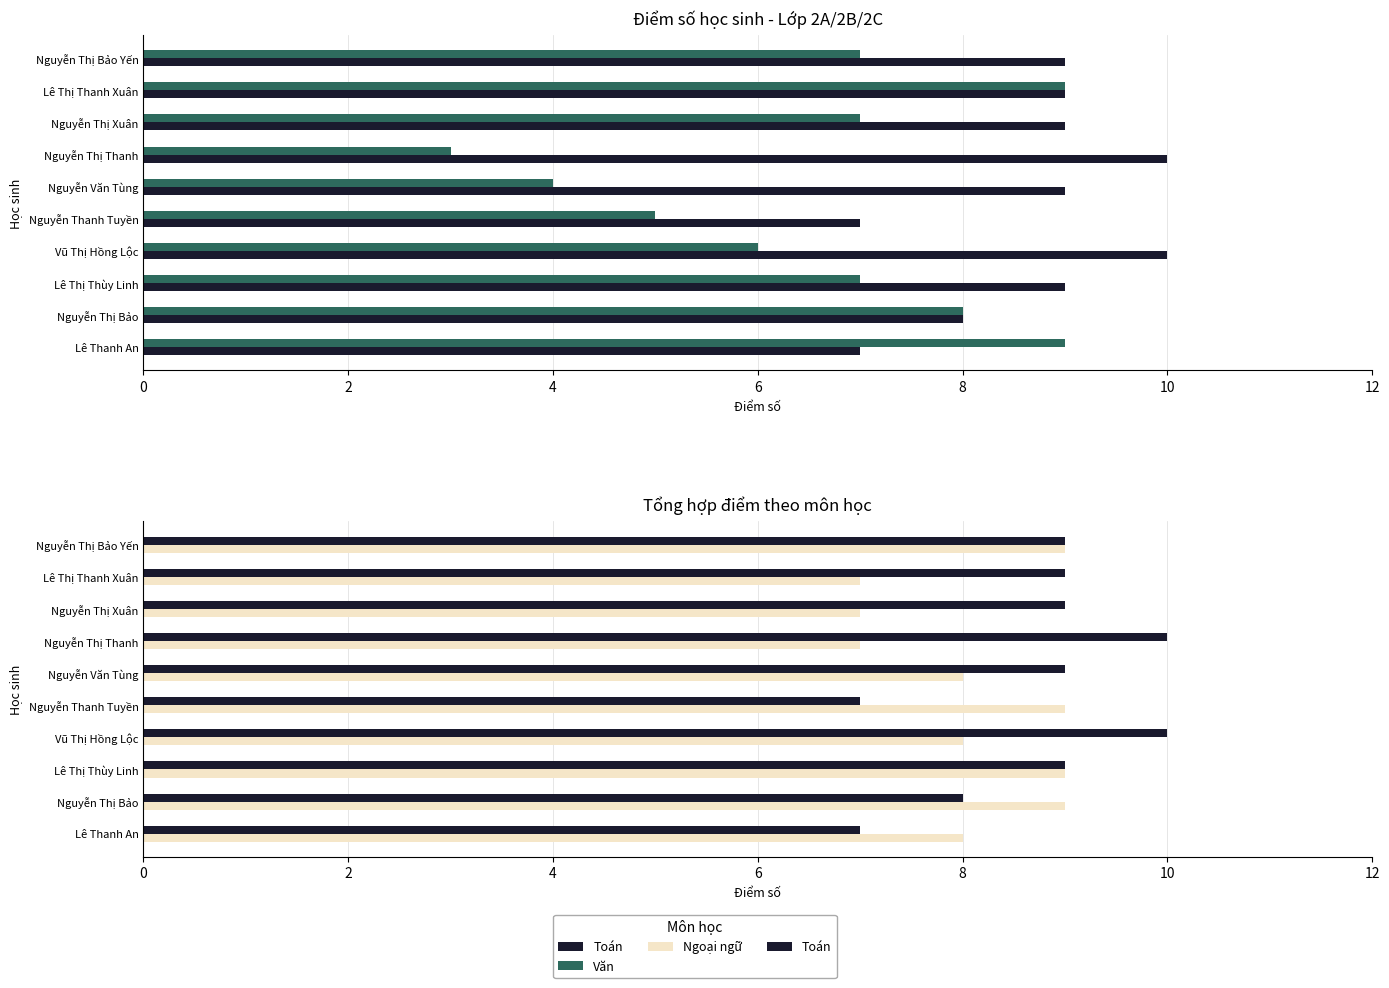

Does the chart contain any negative values?

No